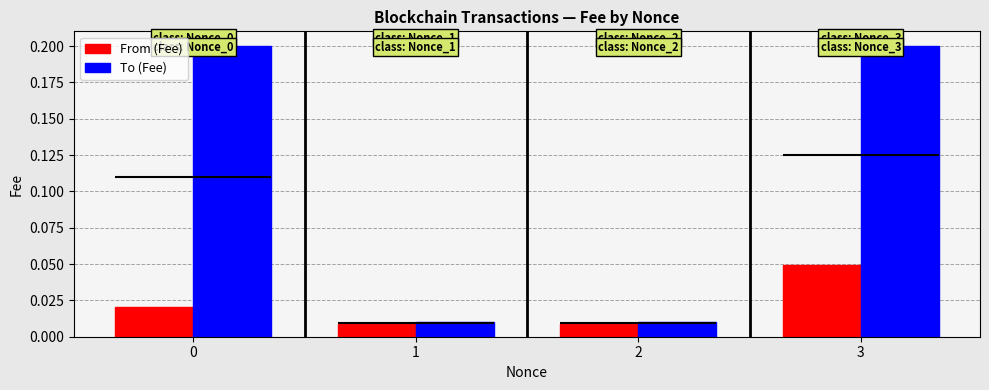

Which category has the lowest value in the From (Fee) series?

2